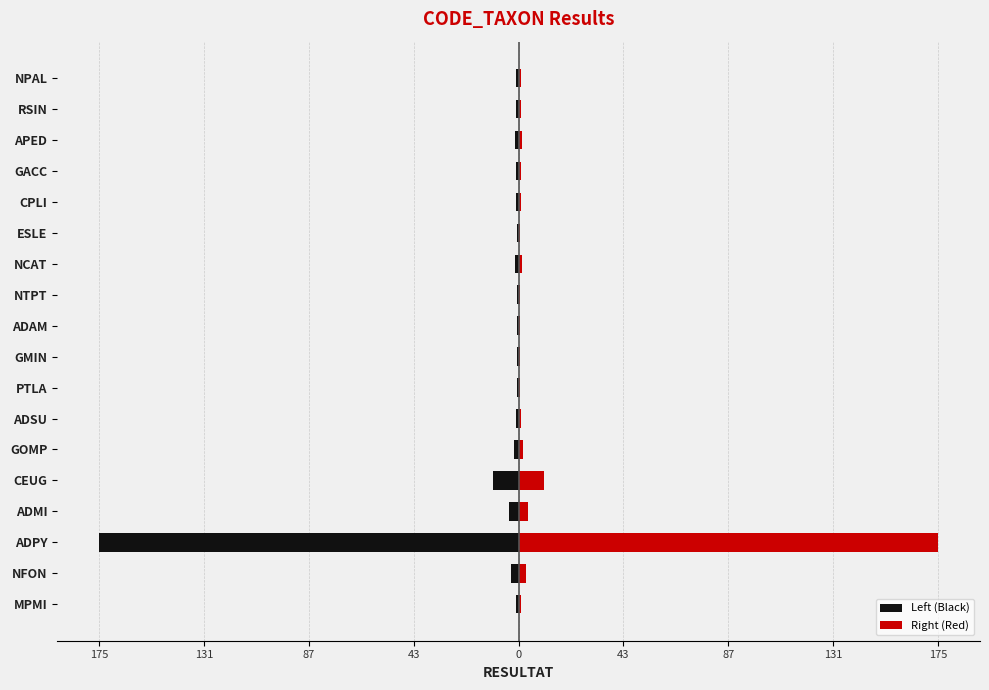

True or false: Right (Red) has a value of 0.6 at RSIN.

False